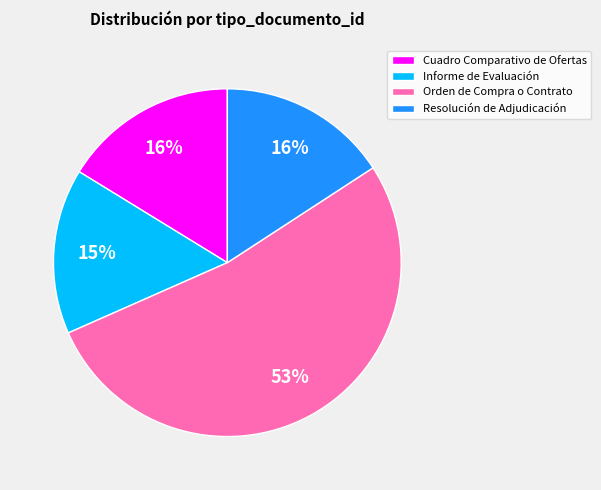

Is Cuadro Comparativo de Ofertas the majority of the pie?

No